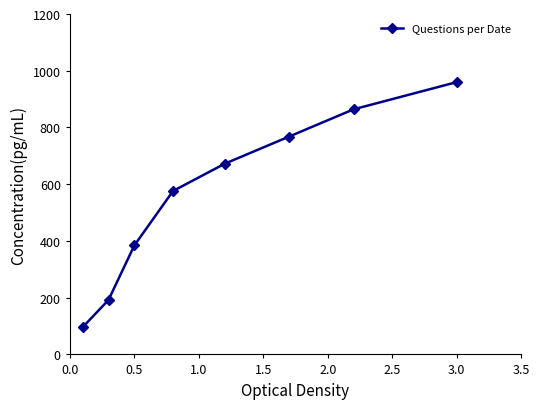

Does the chart display data point markers on the line(s)?

Yes